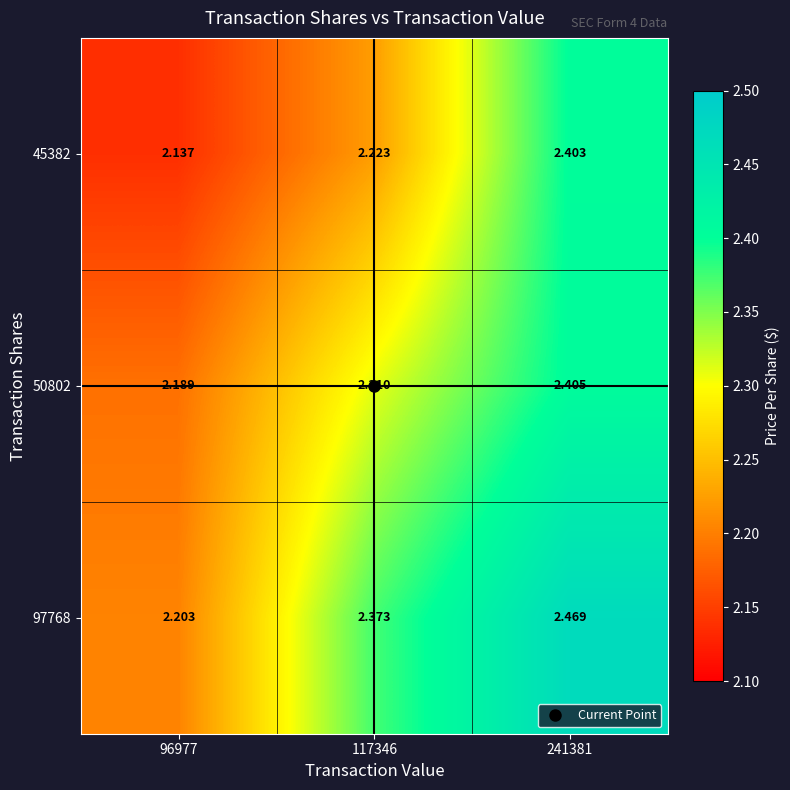

At how many categories does at least one series exceed 2?

3